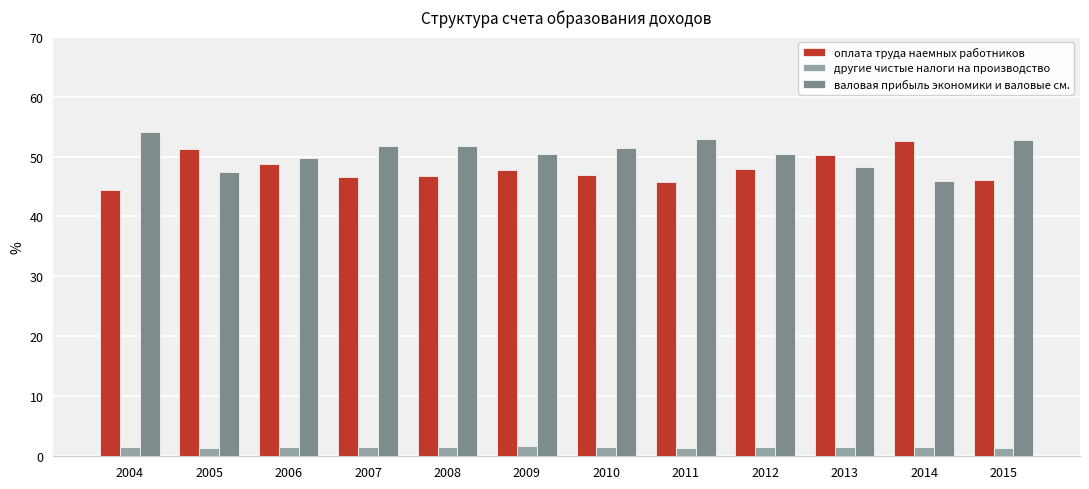

At how many categories does at least one series exceed 13?

12